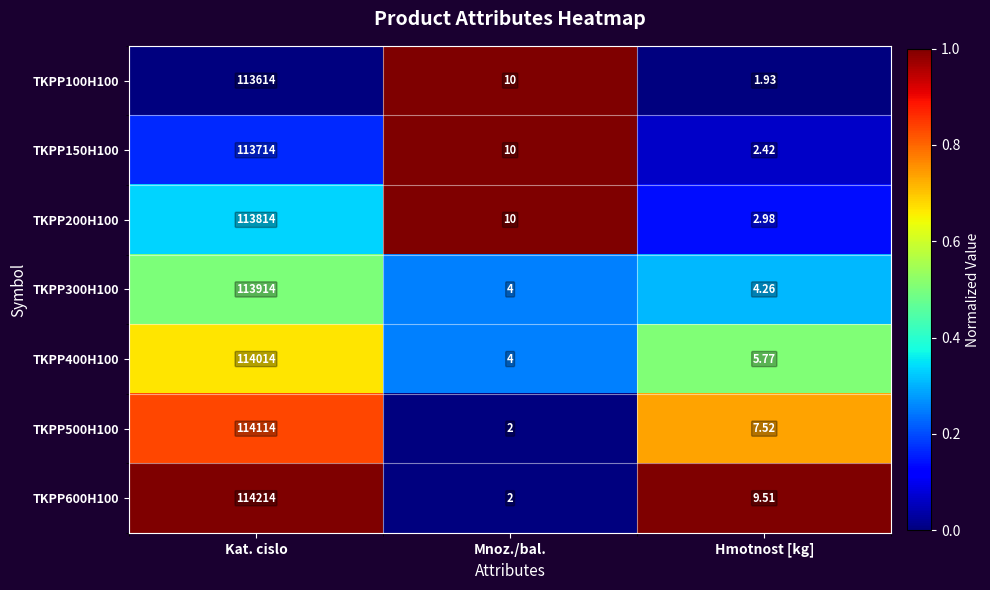

At which category is the sum across all series the highest?

Kat. cislo